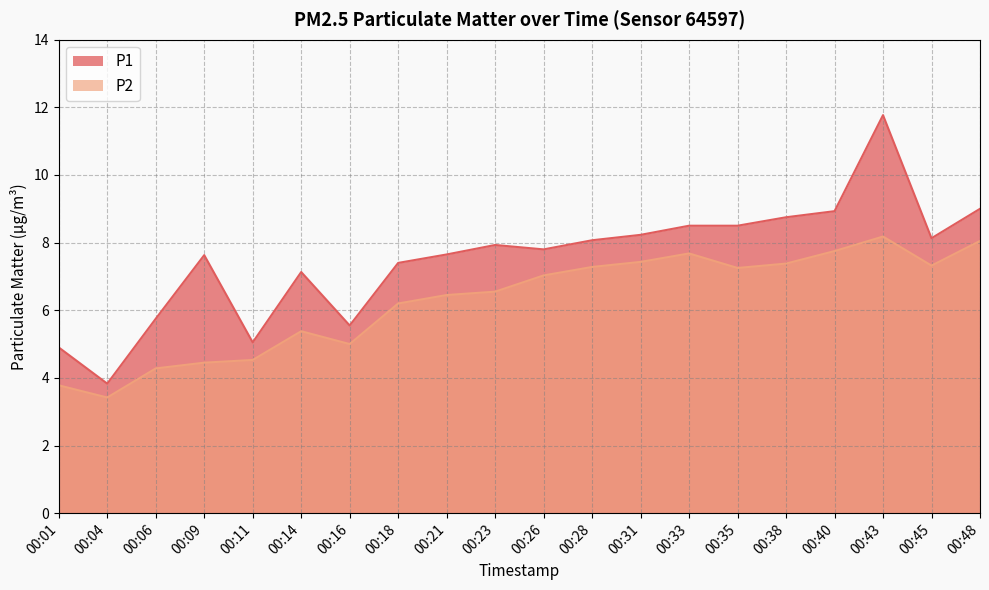

List the series in order of their overall mean, highest first.

P1, P2